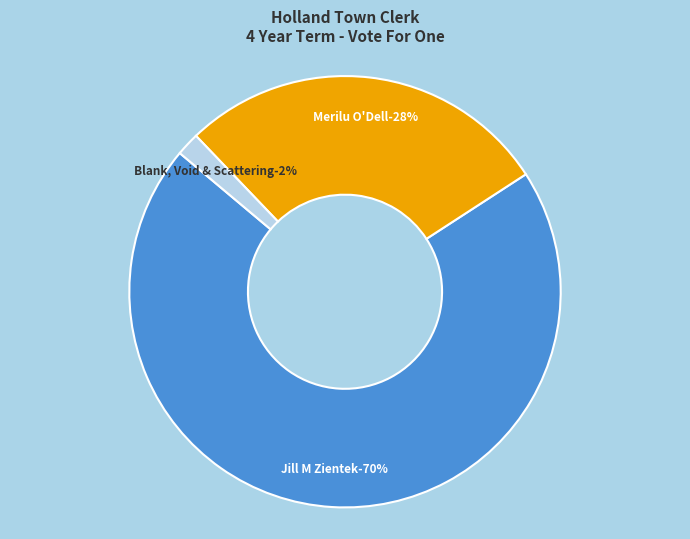

To the nearest percent, what portion does Merilu O'Dell represent?

28%